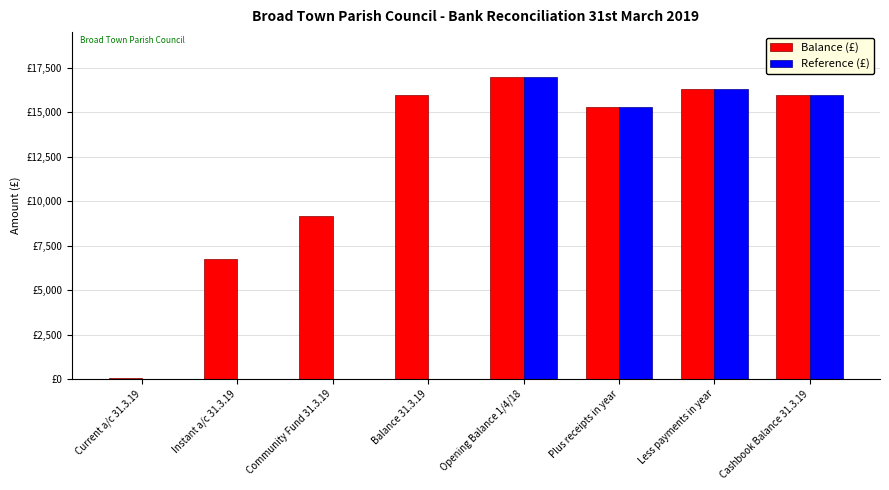

Which label corresponds to the largest value in the chart?

Opening Balance 1/4/18